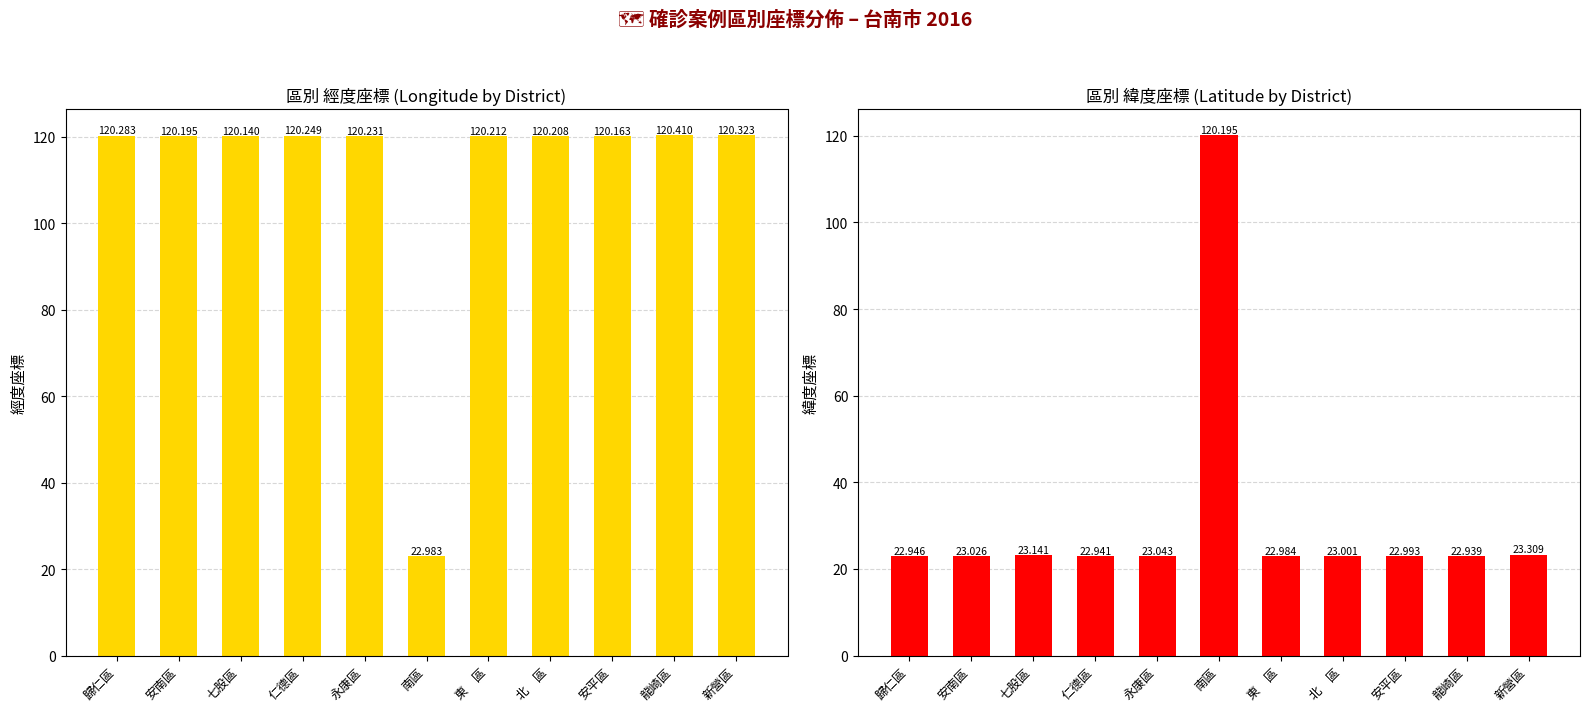

What is the sum of the 緯度座標 values at 七股區 and 安南區?

46.2